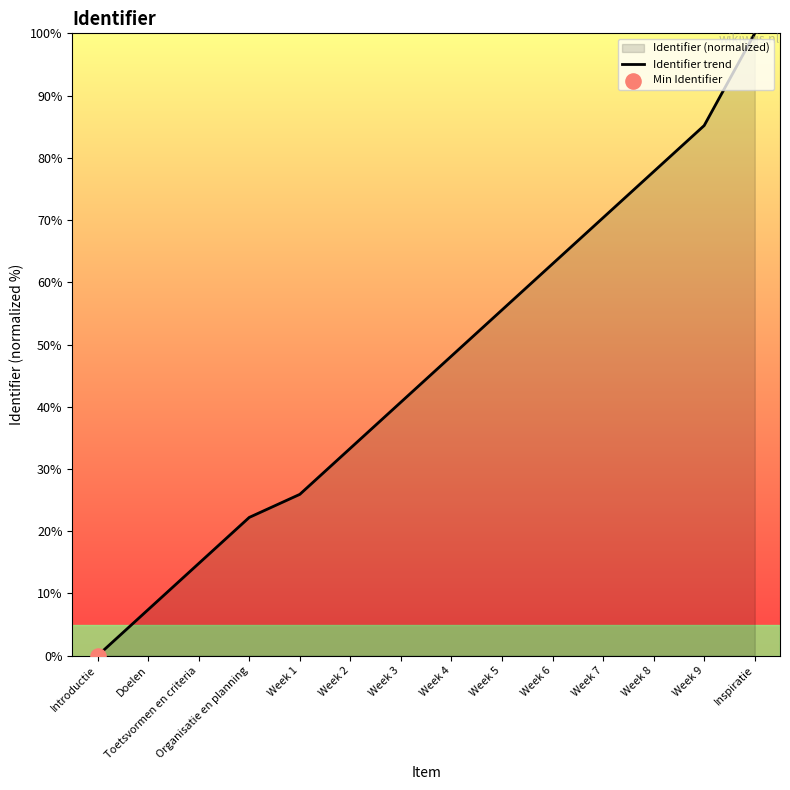

What is the change in value from Organisatie en planning to Week 9?

+63.0